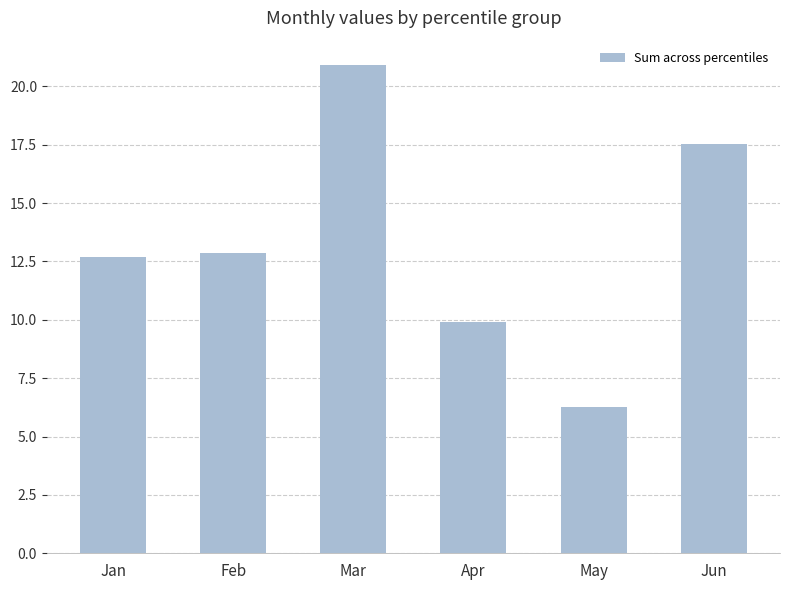

Between May and Feb, which is larger?

Feb